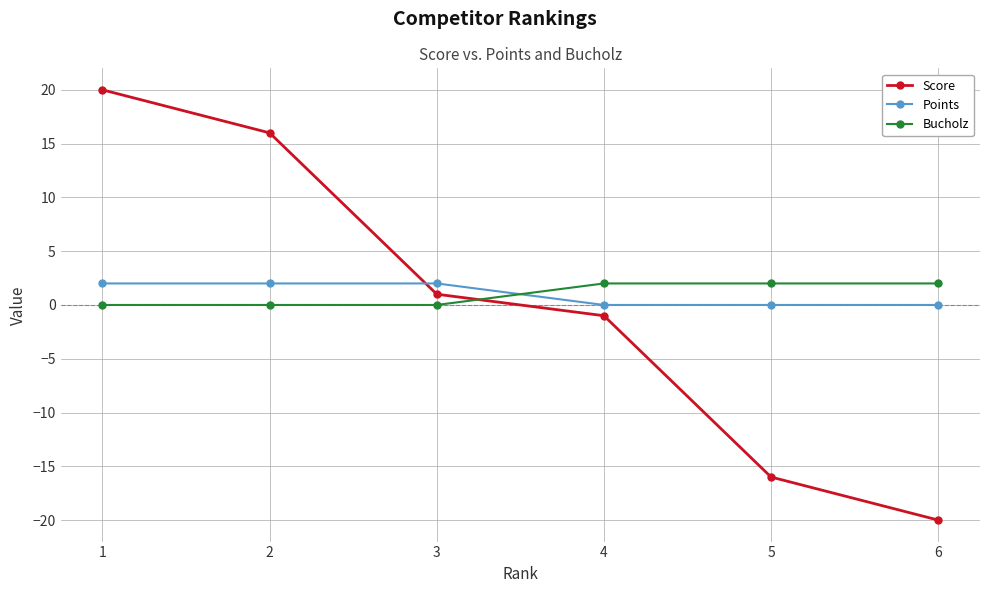

Which series changed the most between 1 and 6?

Score